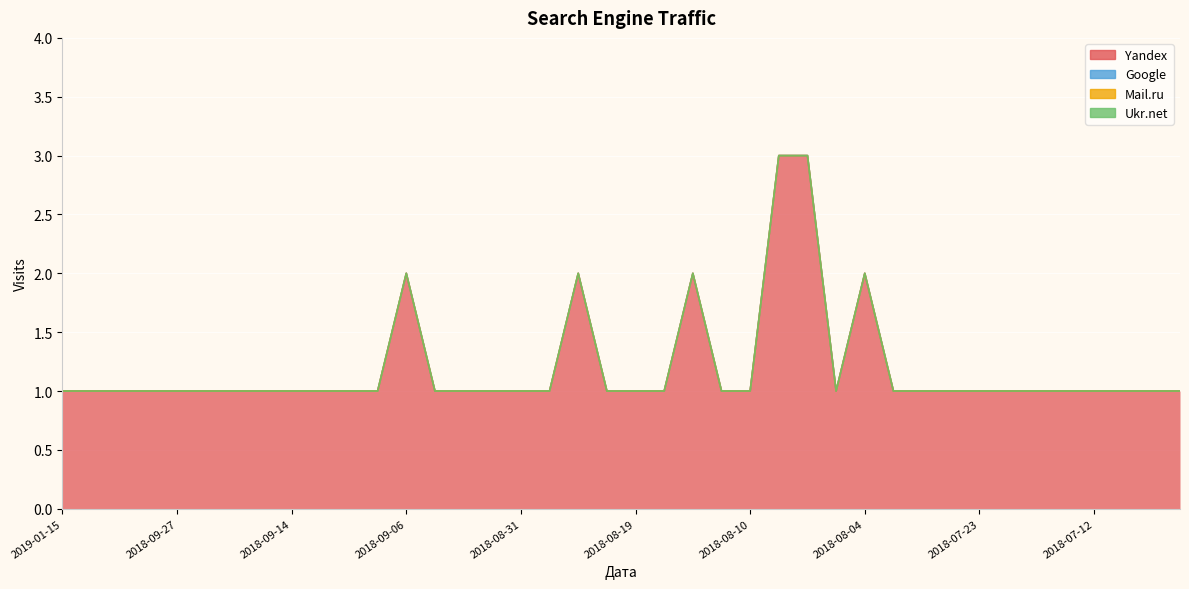

True or false: Ukr.net and Mail.ru cross at least once.

False